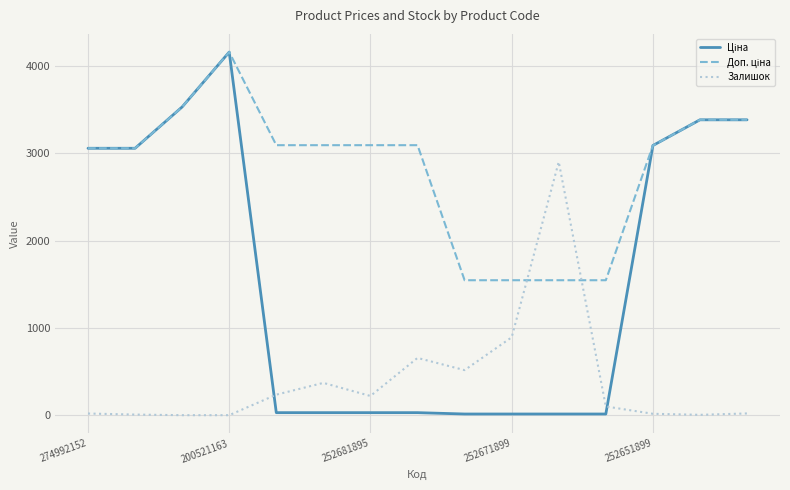

List the series in order of their overall mean, lowest first.

Залишок, Ціна, Доп. ціна